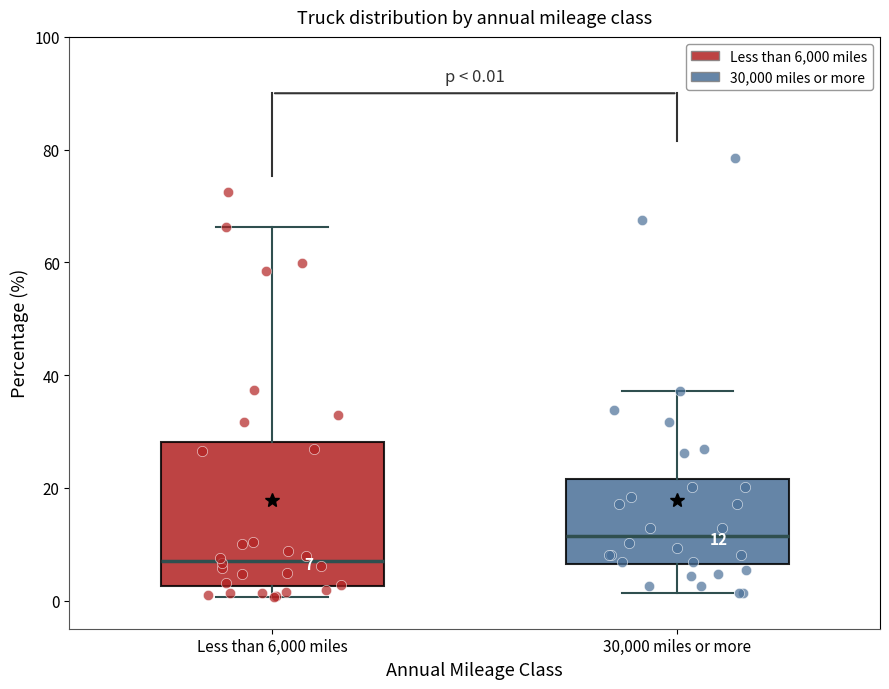

Which box's median line is the highest?

30,000 miles or more